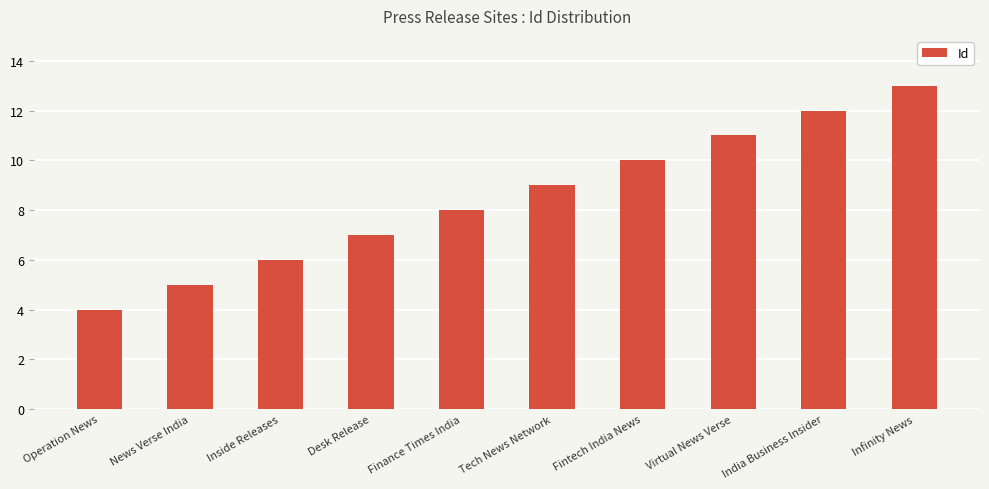

The value at Fintech India News is 4. True or false?

False